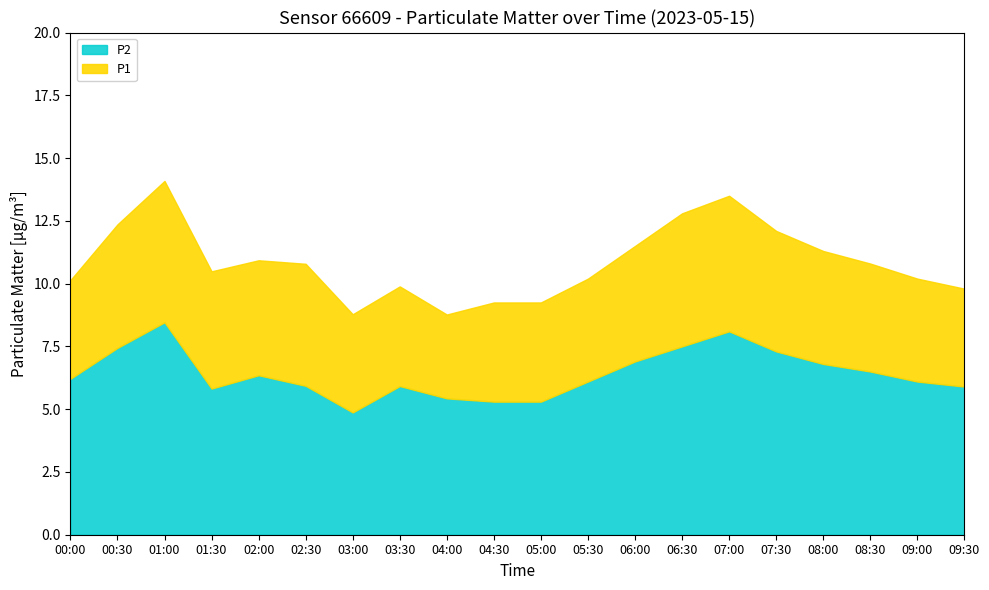

Read the P2 value at 01:30.

5.8